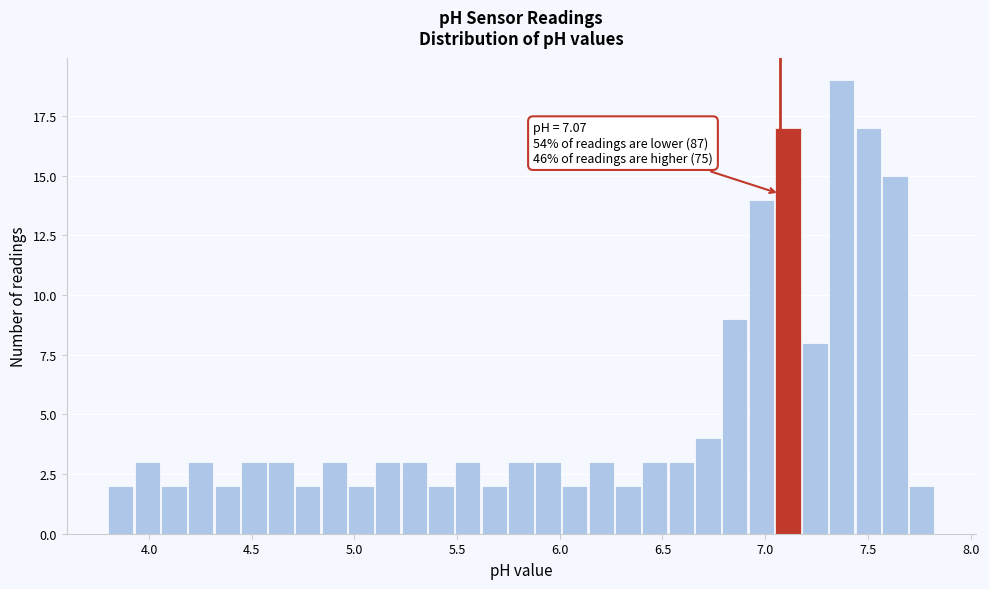

Around what value on the x-axis is the tallest bar? Give the approximate position of its centre, as read against the axis.

7.35